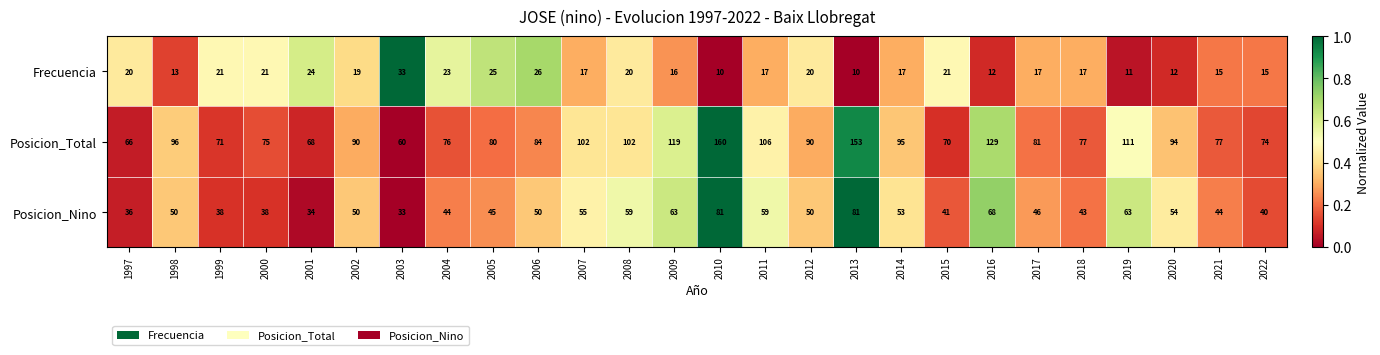

What is the sum of the Posicion_Total values at 1998 and 2002?

186